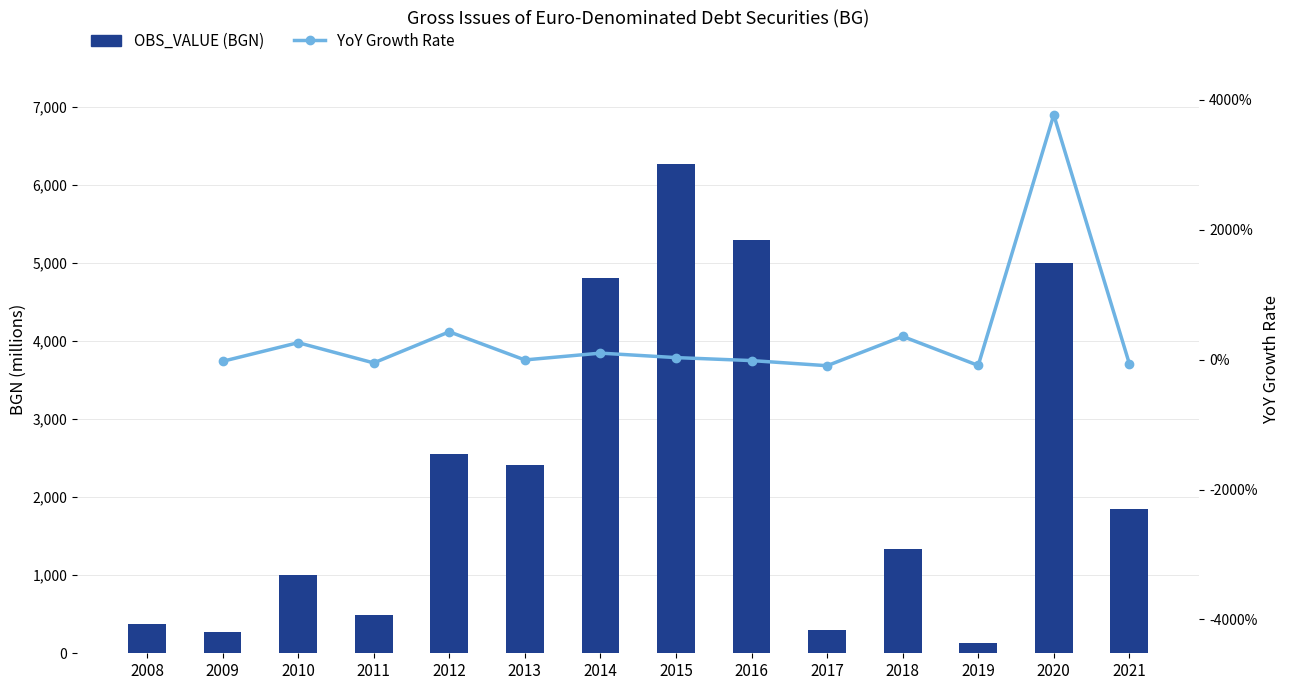

What is the difference between the second highest and minimum values?

5168.2